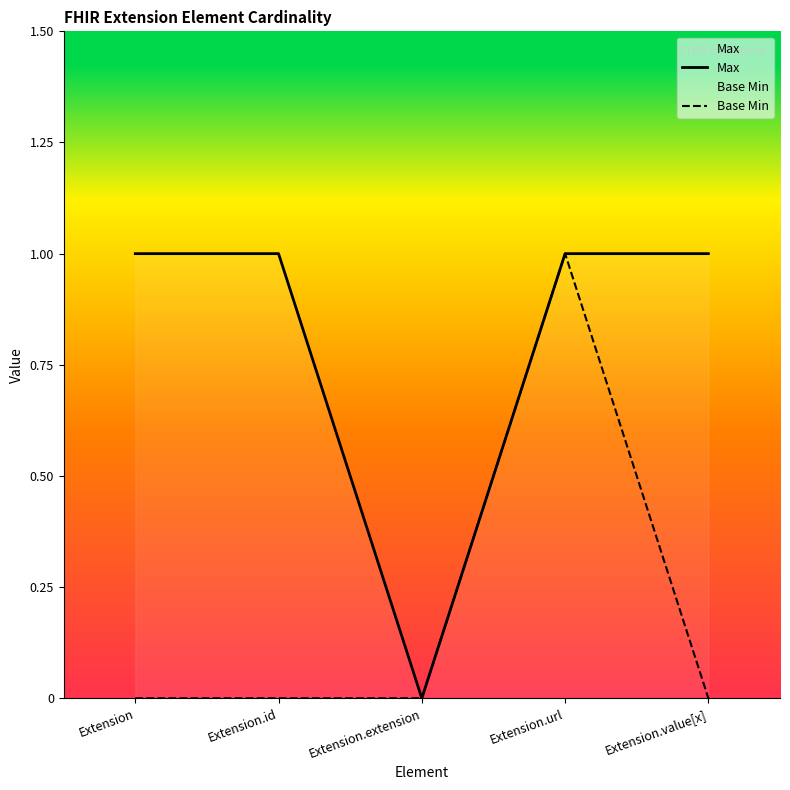

Which series has the largest total across all categories?

Max